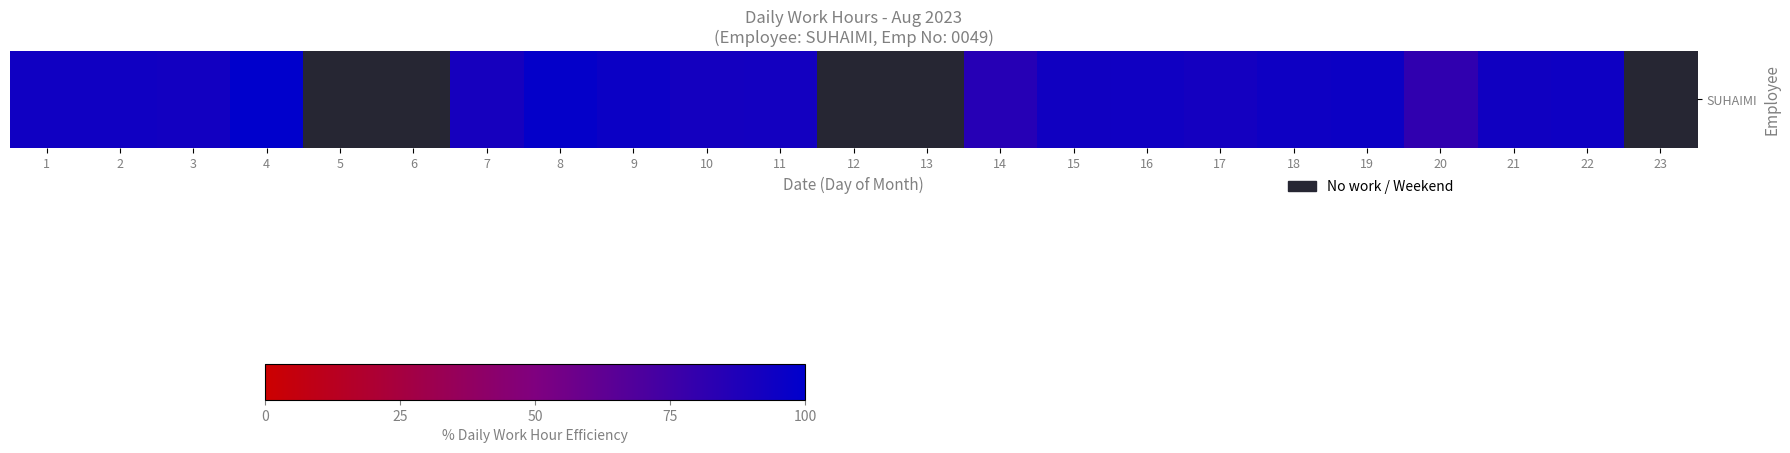

Which category has the lowest value across all series?

5